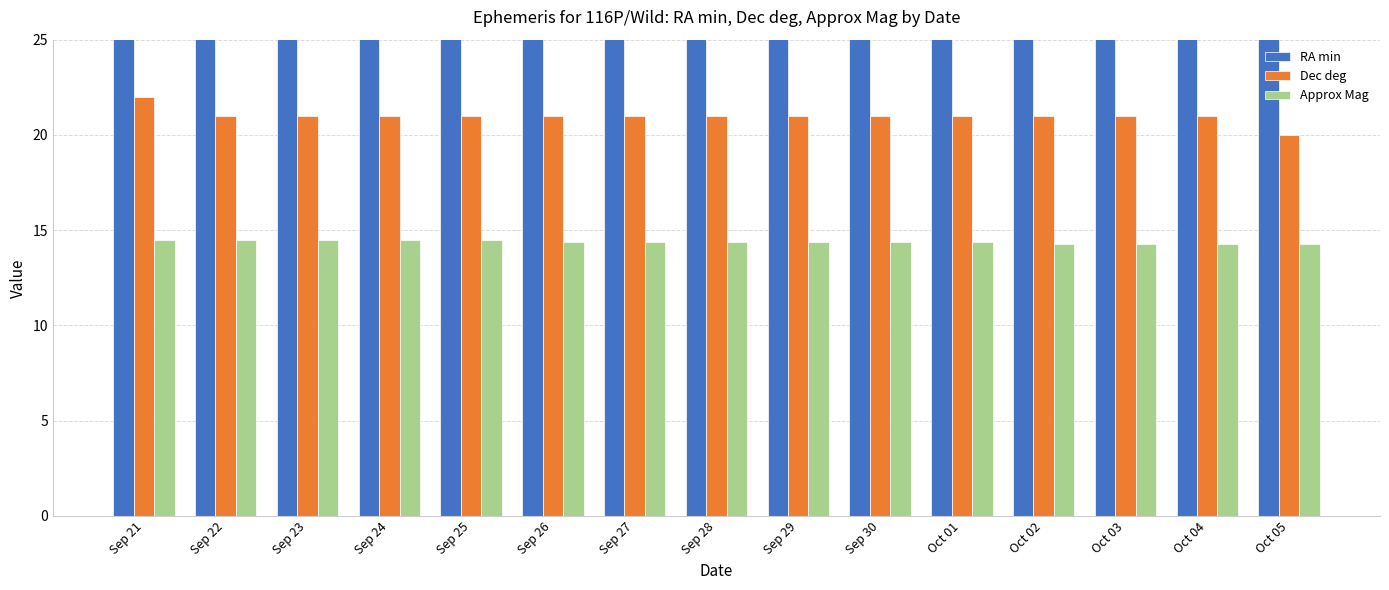

What is the value of the Approx Mag bar at the 5th from the left?

14.5